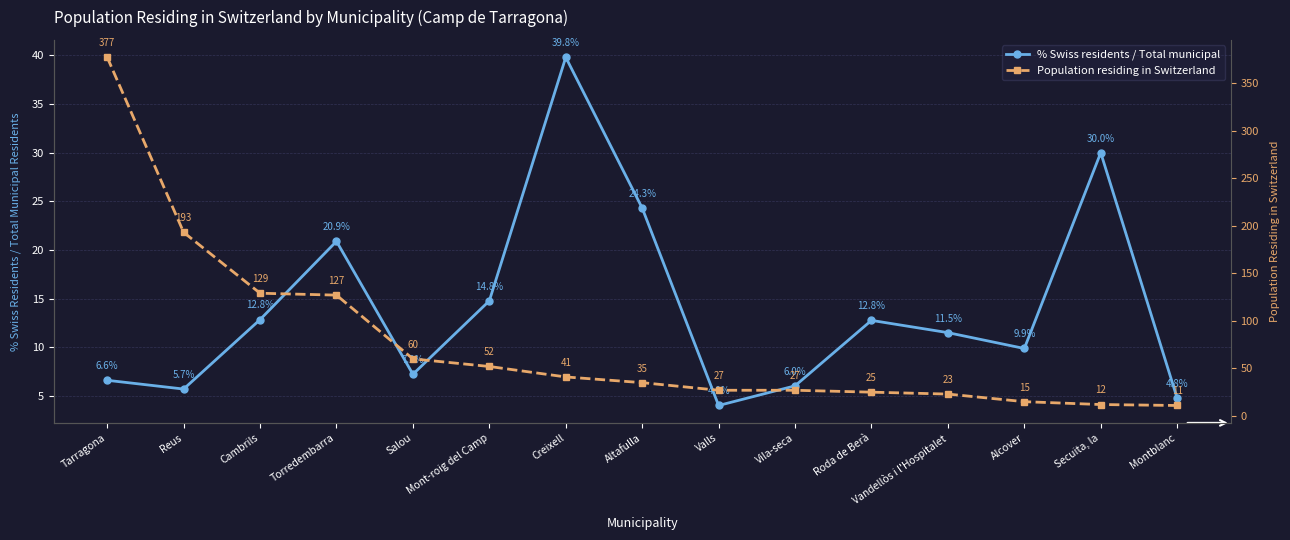

Reading left to right, transcribe all the data shown in this chart.

% Swiss residents / Total municipal: 6.6	5.7	12.8	20.9	7.2	14.8	39.8	24.3	4.0	6.0	12.8	11.5	9.9	30.0	4.8
Population residing in Switzerland: 377.0	193.0	129.0	127.0	60.0	52.0	41.0	35.0	27.0	27.0	25.0	23.0	15.0	12.0	11.0